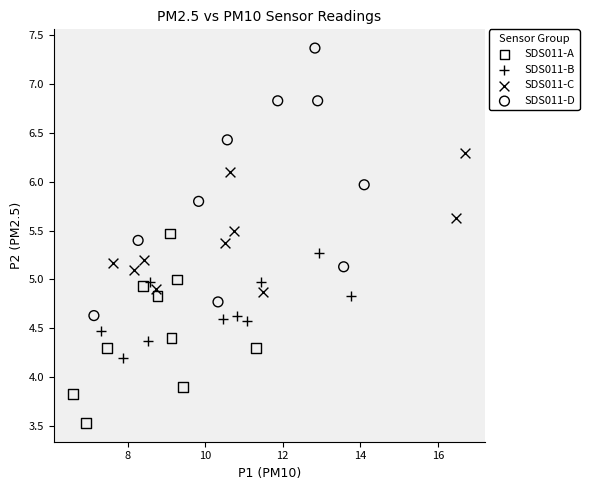

Which series reaches the minimum Y coordinate?

SDS011-A